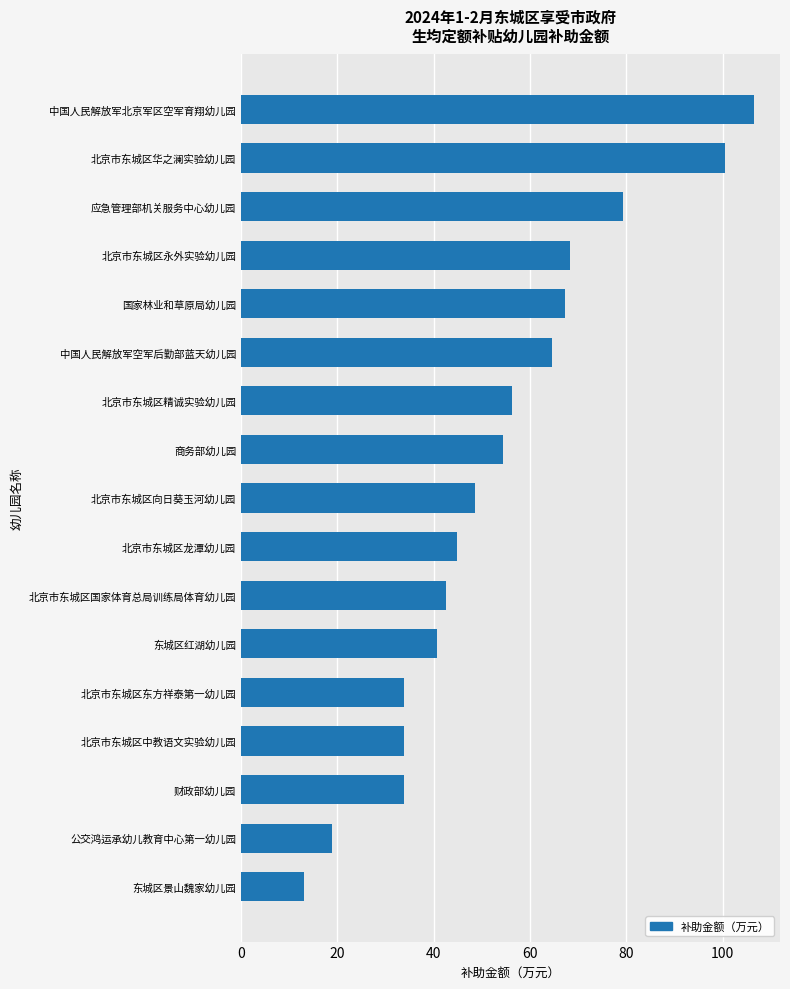

Are the bars grouped side by side (vs. stacked)?

No